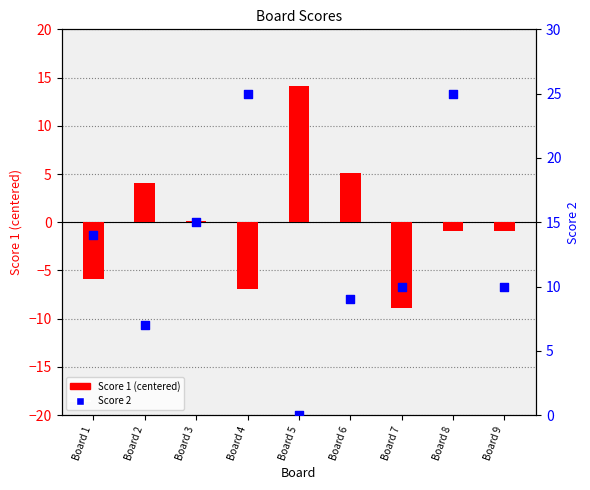

At how many categories does at least one series exceed 2?

9